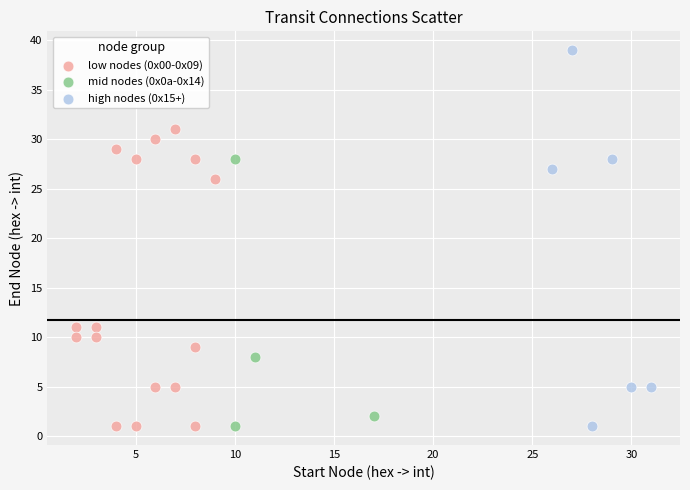

Which series reaches the maximum Y coordinate?

high nodes (0x15+)